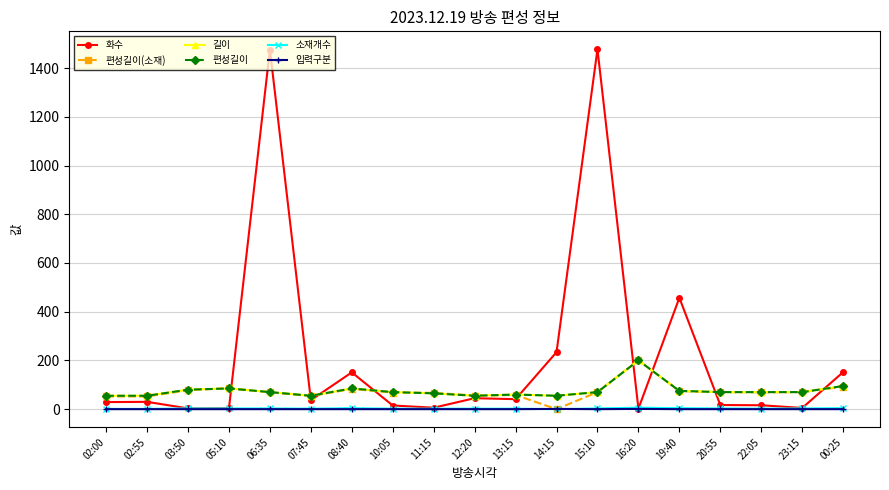

At which label does 소재개수 reach its peak?

16:20